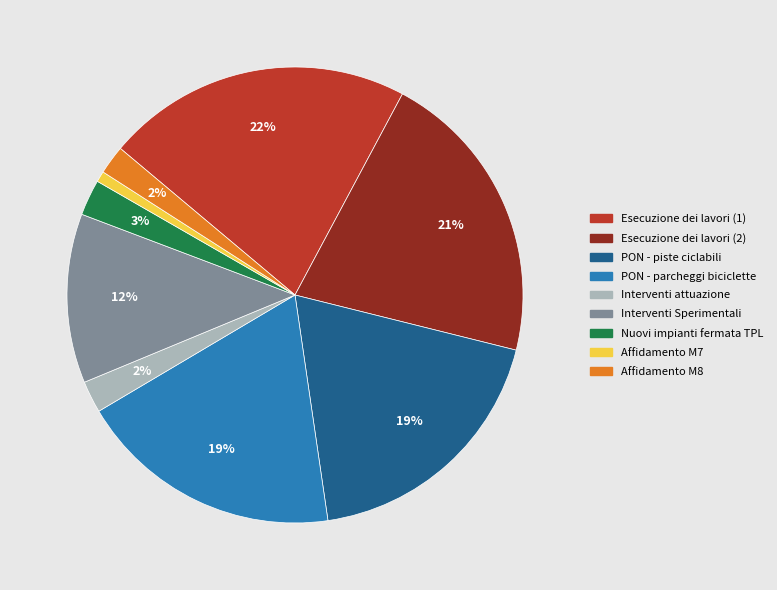

Is there any slice that represents more than half of the pie?

No